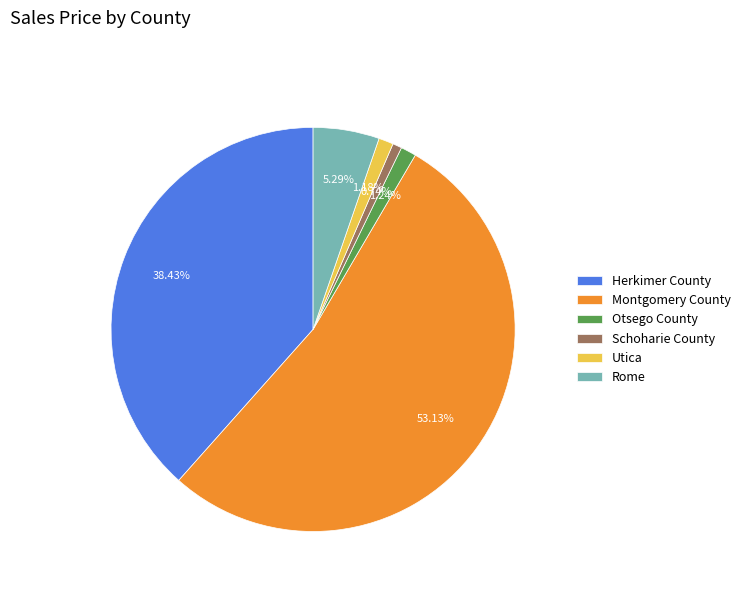

Combined, do Schoharie County and Montgomery County account for over 50%?

Yes